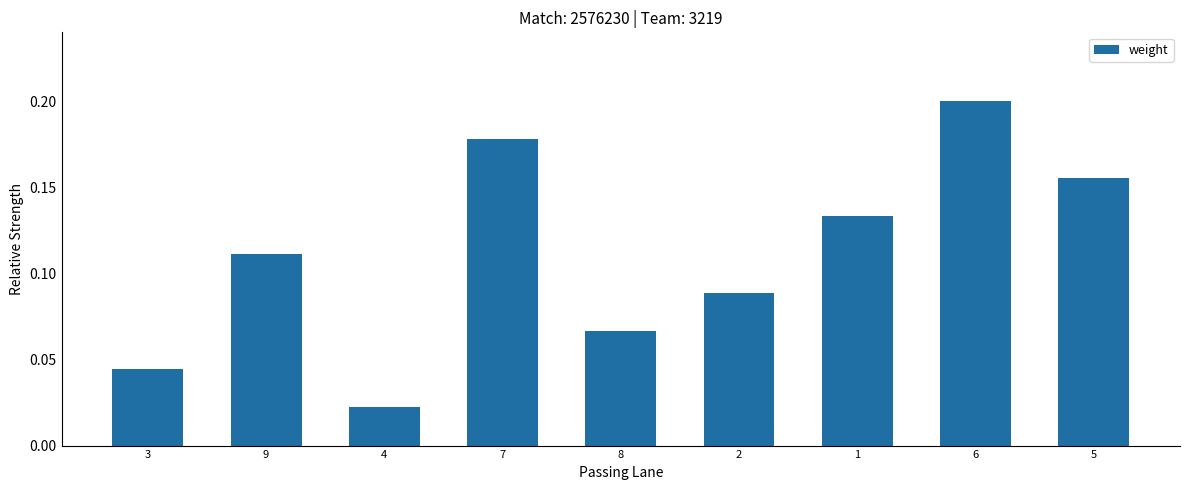

At which category does the chart reach its peak across all series?

6